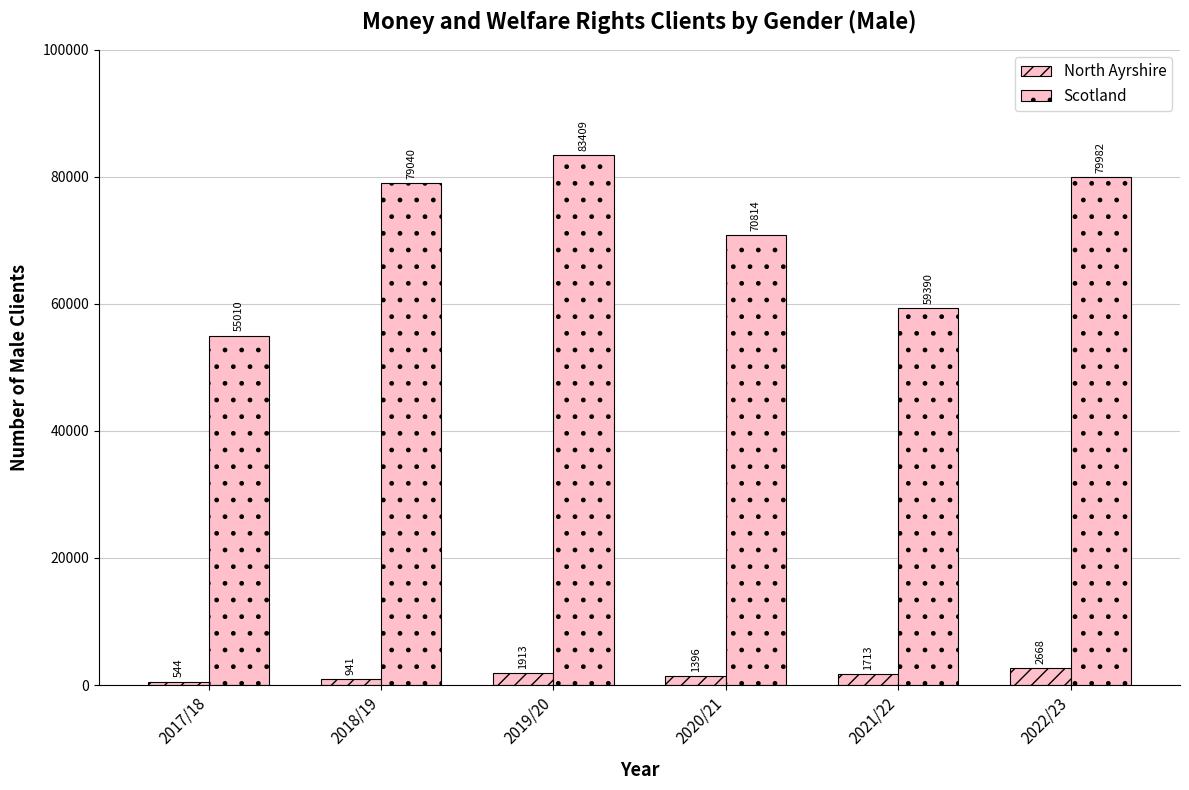

Which category has the highest value in the Scotland series?

2019/20